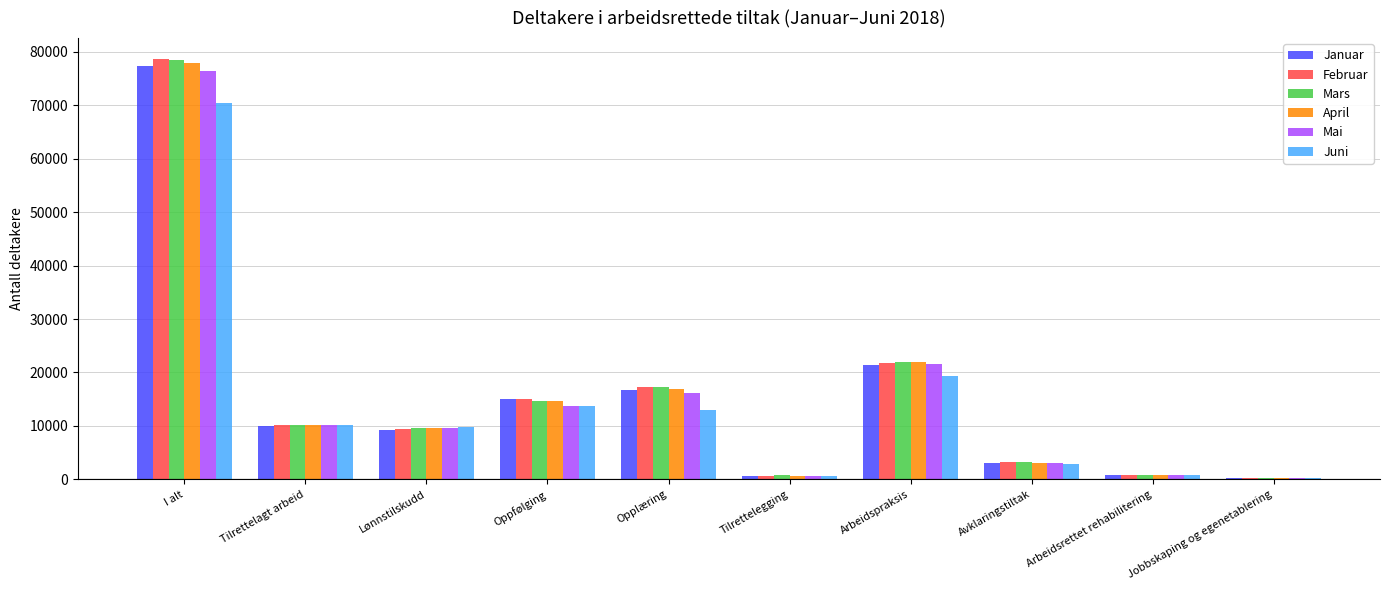

Is it true that Mars equals 9638 at Lønnstilskudd?

True